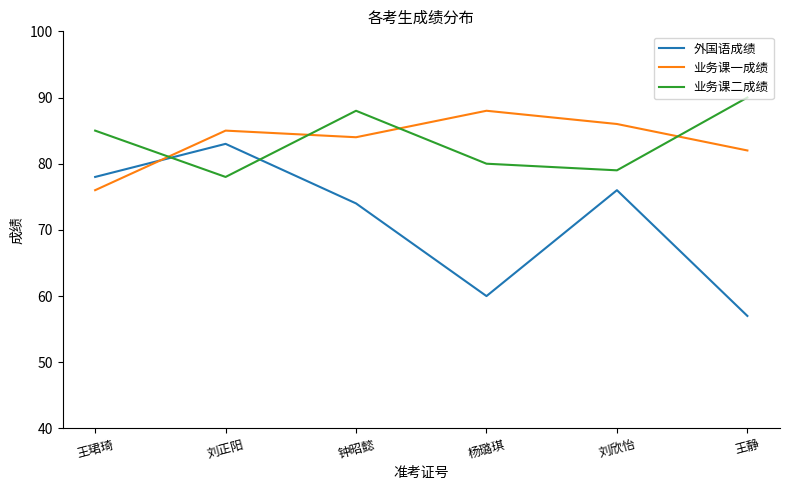

What is the total value across all series at 刘正阳?

246